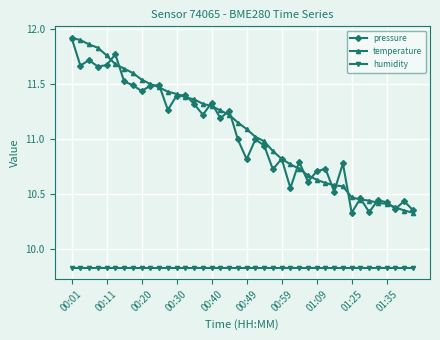

True or false: temperature and humidity intersect in this chart.

False